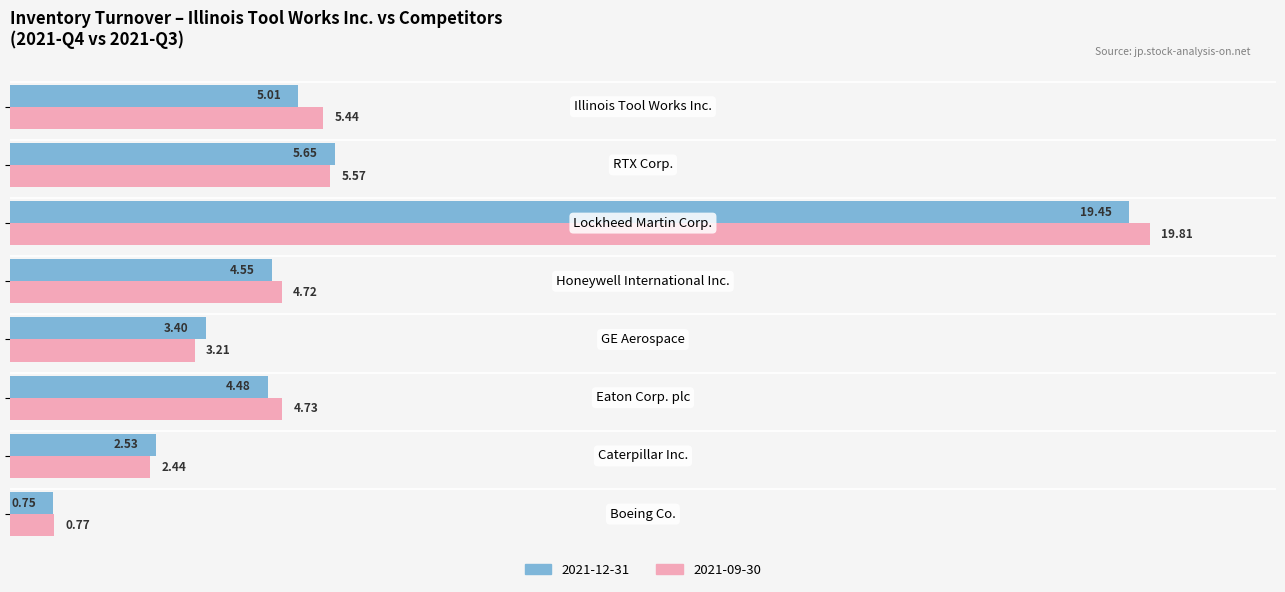

Count the number of data series in this chart.

2